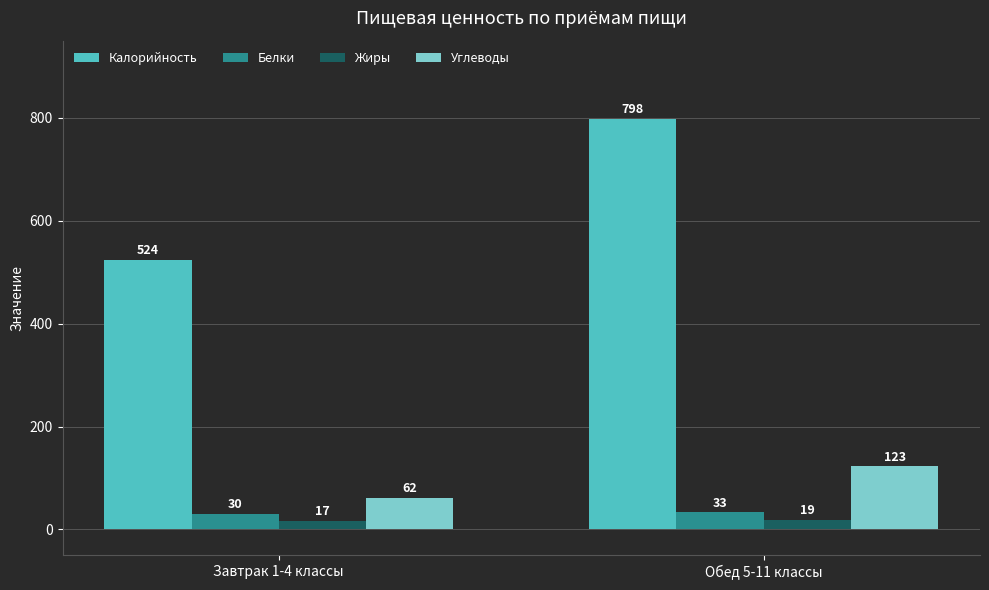

Where is Калорийность nearest to the value 661?

Завтрак 1-4 классы